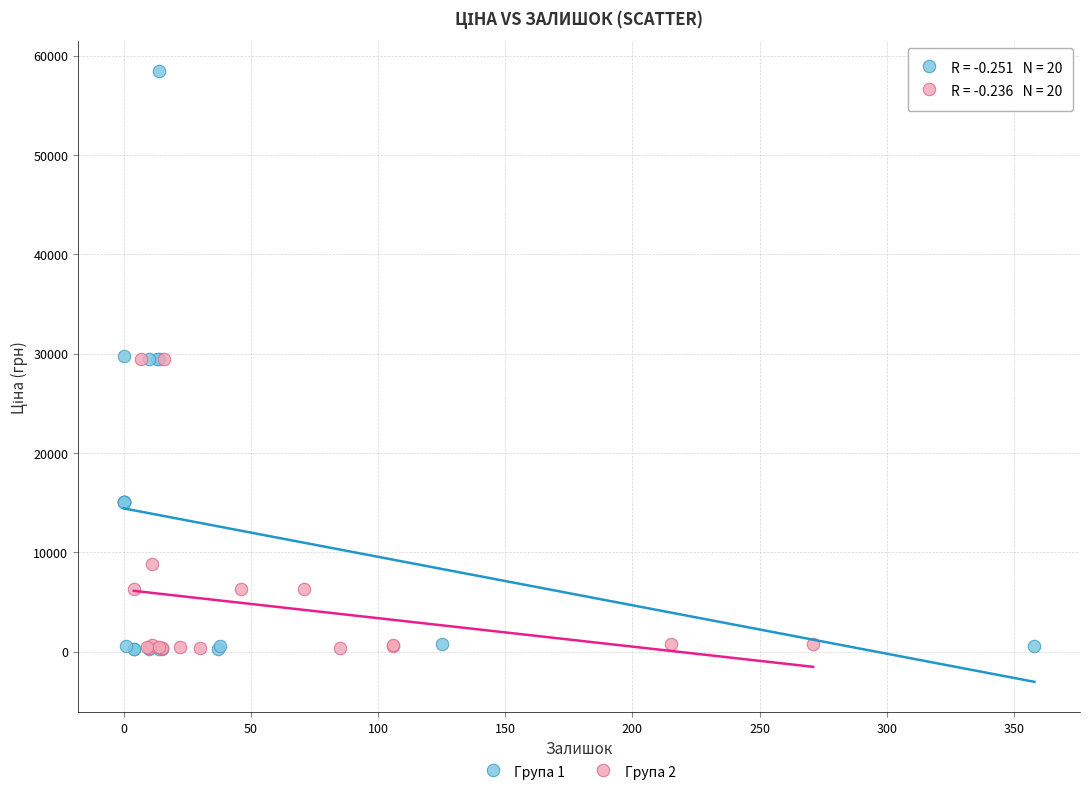

Which series has the largest Y range (max minus min)?

Група 1